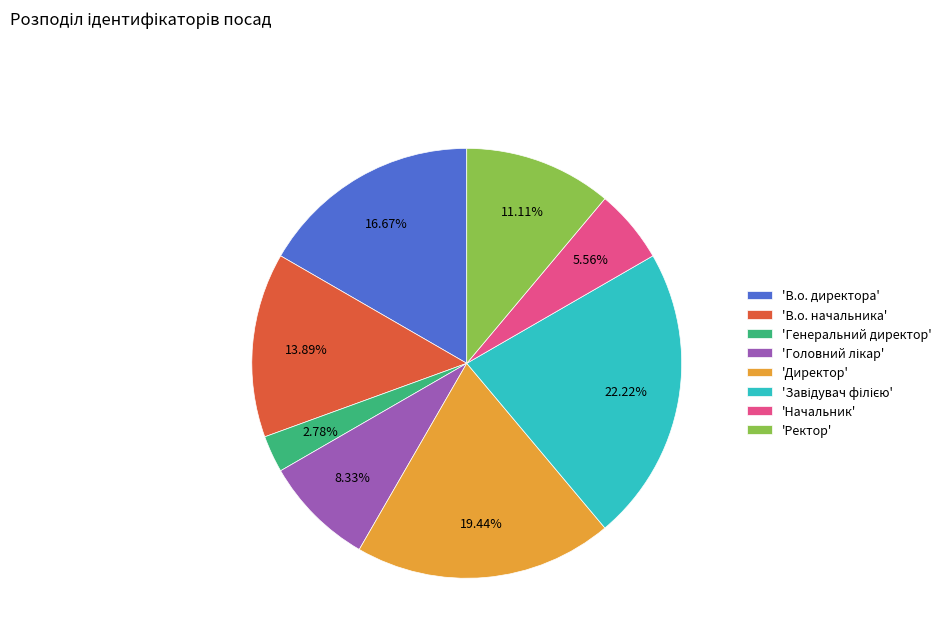

Do 'Ректор' and 'В.о. начальника' together represent more than half of the pie?

No